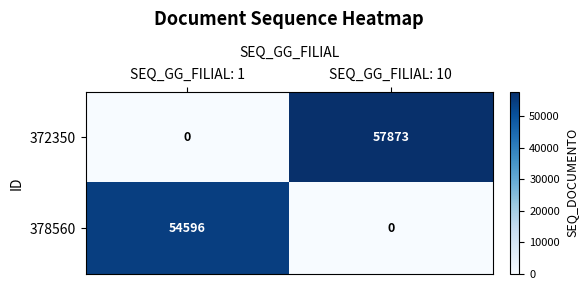

Reading right to left, list all the values displayed in this chart.

372350: 57873	0
378560: 0	54596